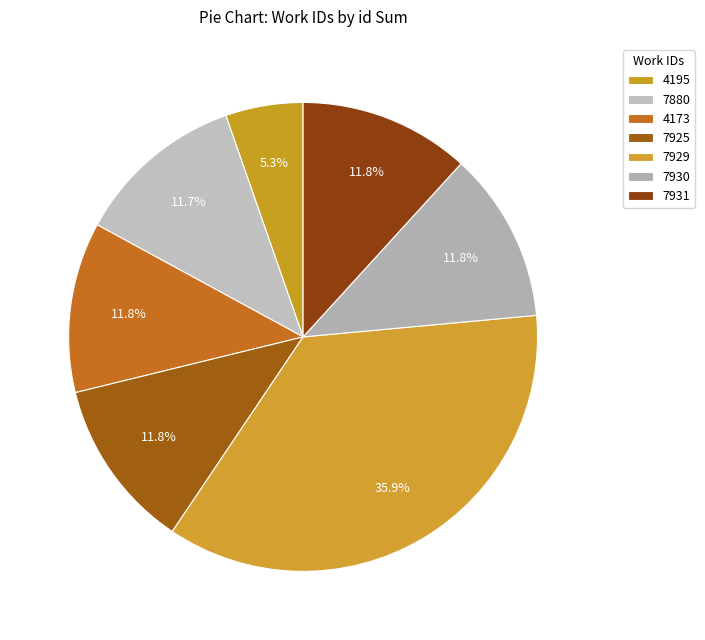

Is there a majority slice in this chart?

No